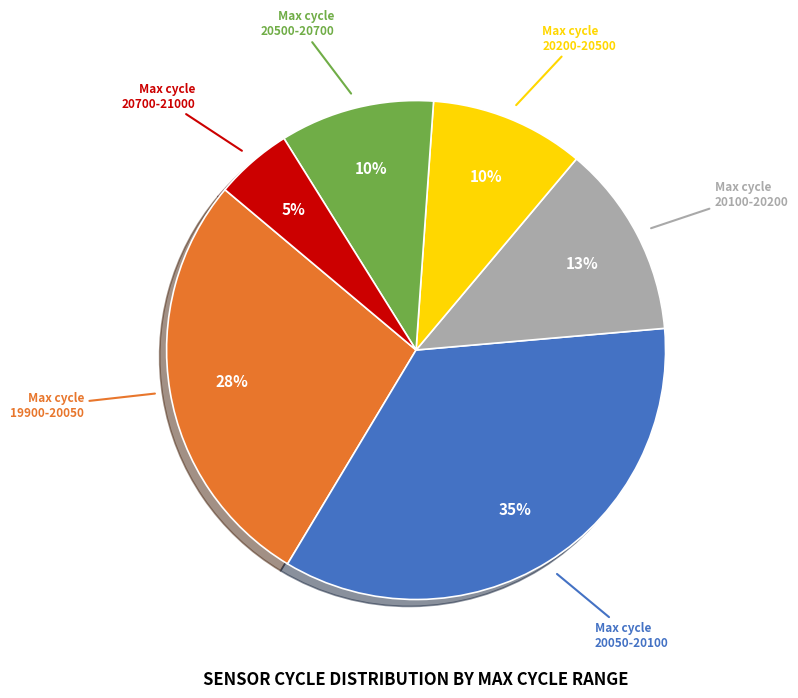

To the nearest percent, what is the average slice percentage?

17%